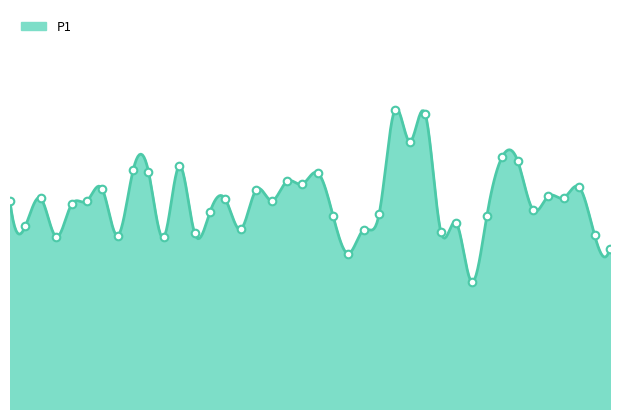

Approximately how many times larger is the value at 00:47 compared to 00:01?

1.1